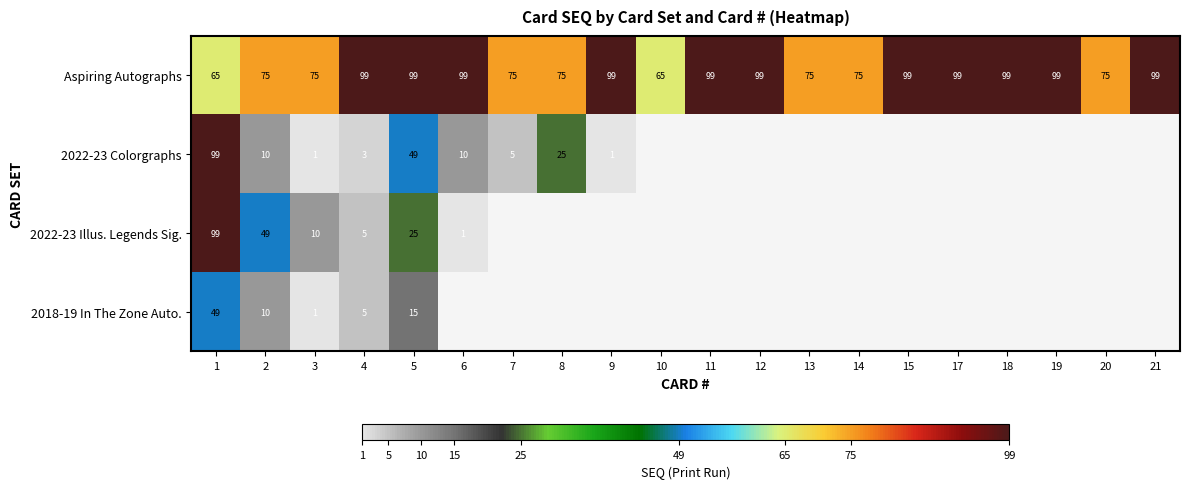

The value of 2022-23 Illus. Legends Sig. at 1 is 54.8. True or false?

False